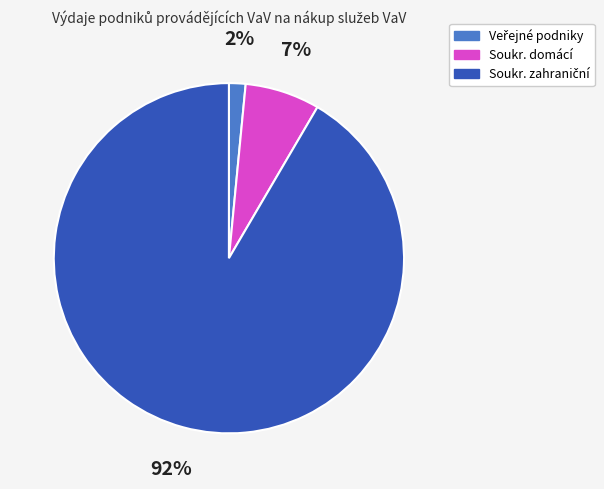

To the nearest percent, what is the average slice percentage?

33%